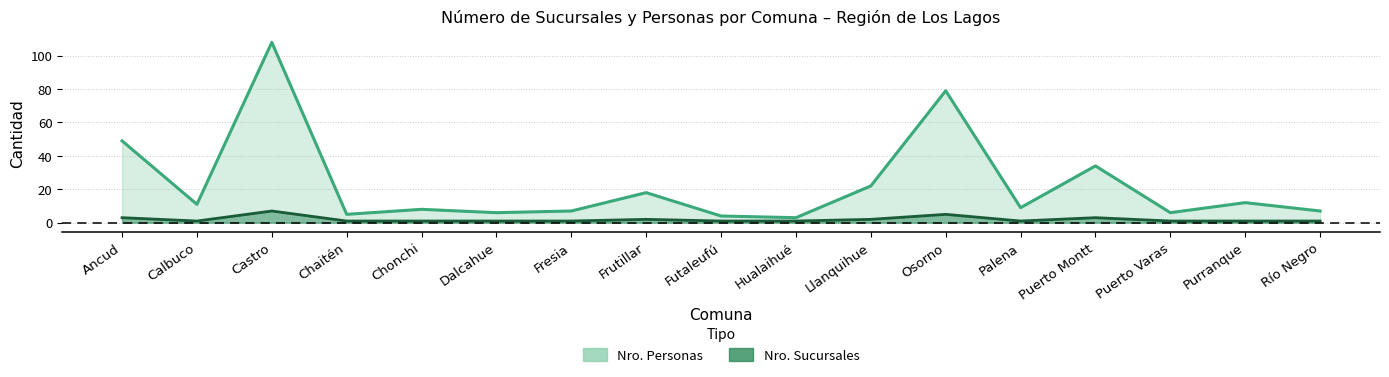

True or false: Nro. Sucursales and Nro. Personas intersect in this chart.

False